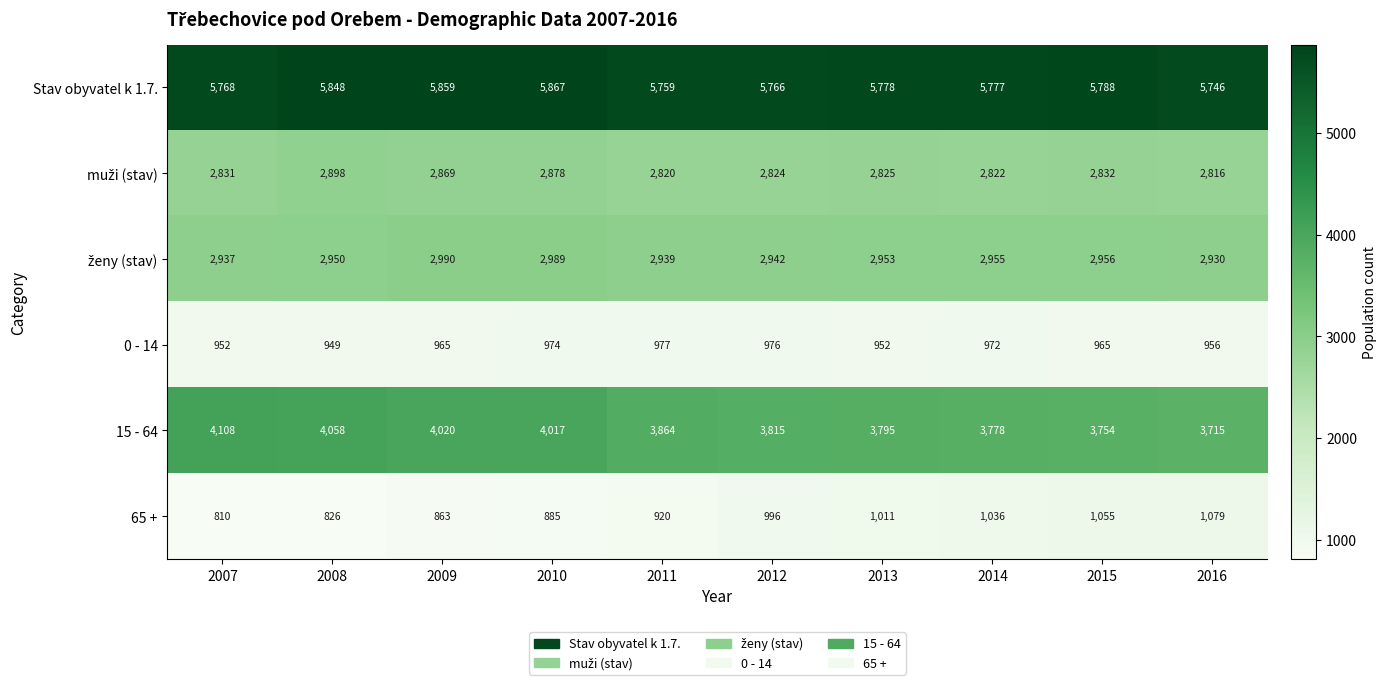

What is the difference between the 0 - 14 values at 2015 and 2016?

9